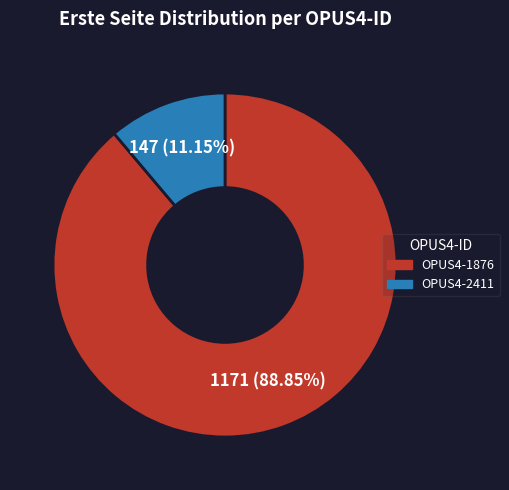

How many slices are in this pie chart?

2